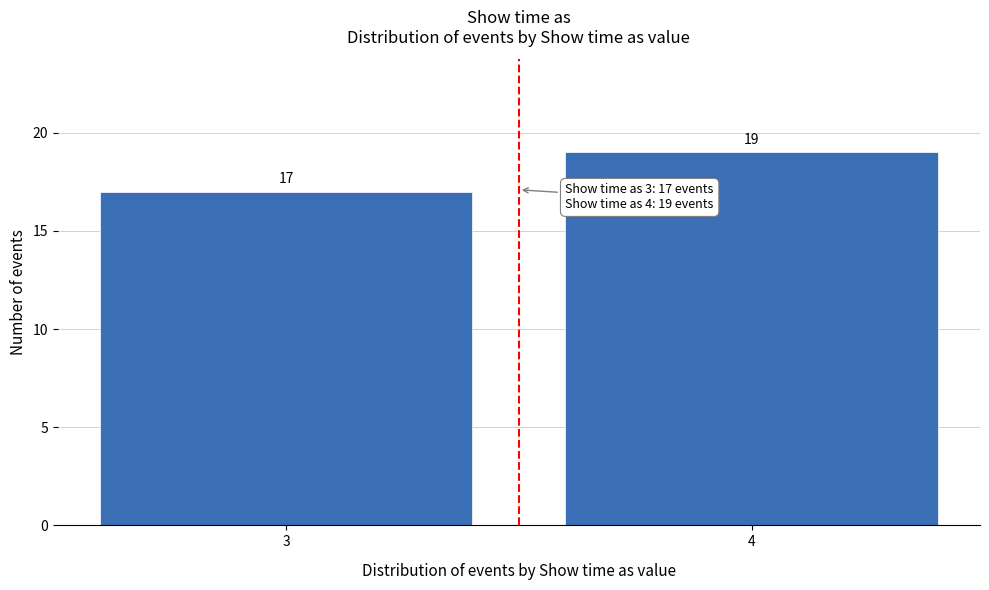

Reading left to right, transcribe all the data shown in this chart.

17	19